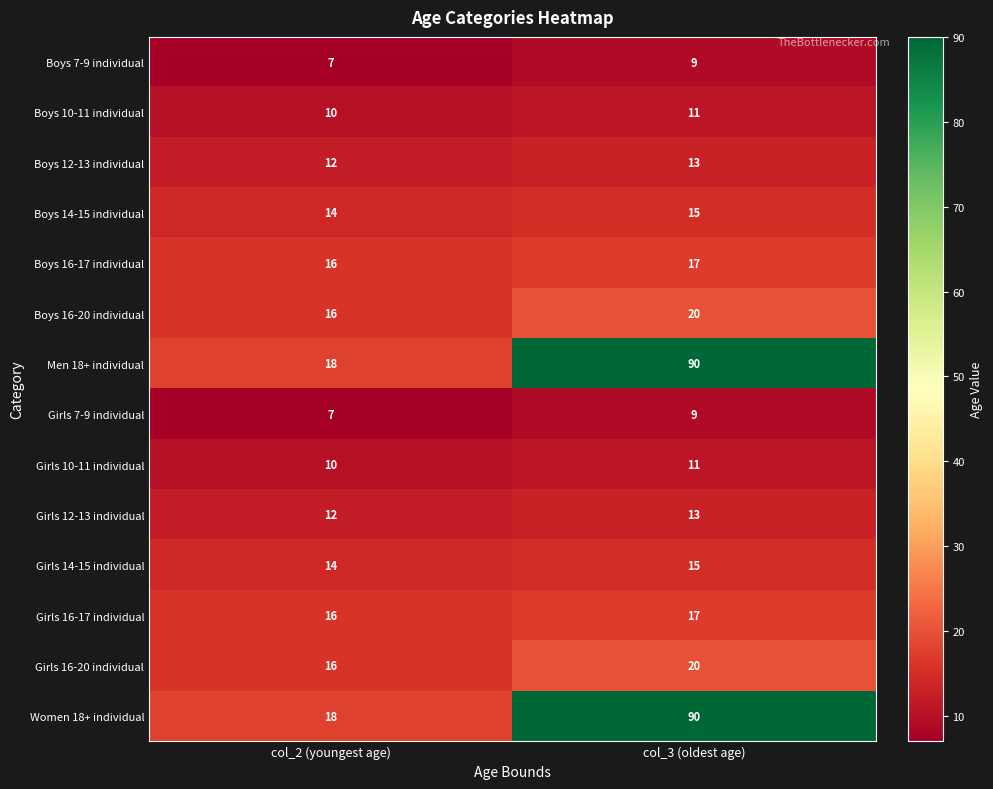

What is the total value across all series at col_3 (oldest age)?

350